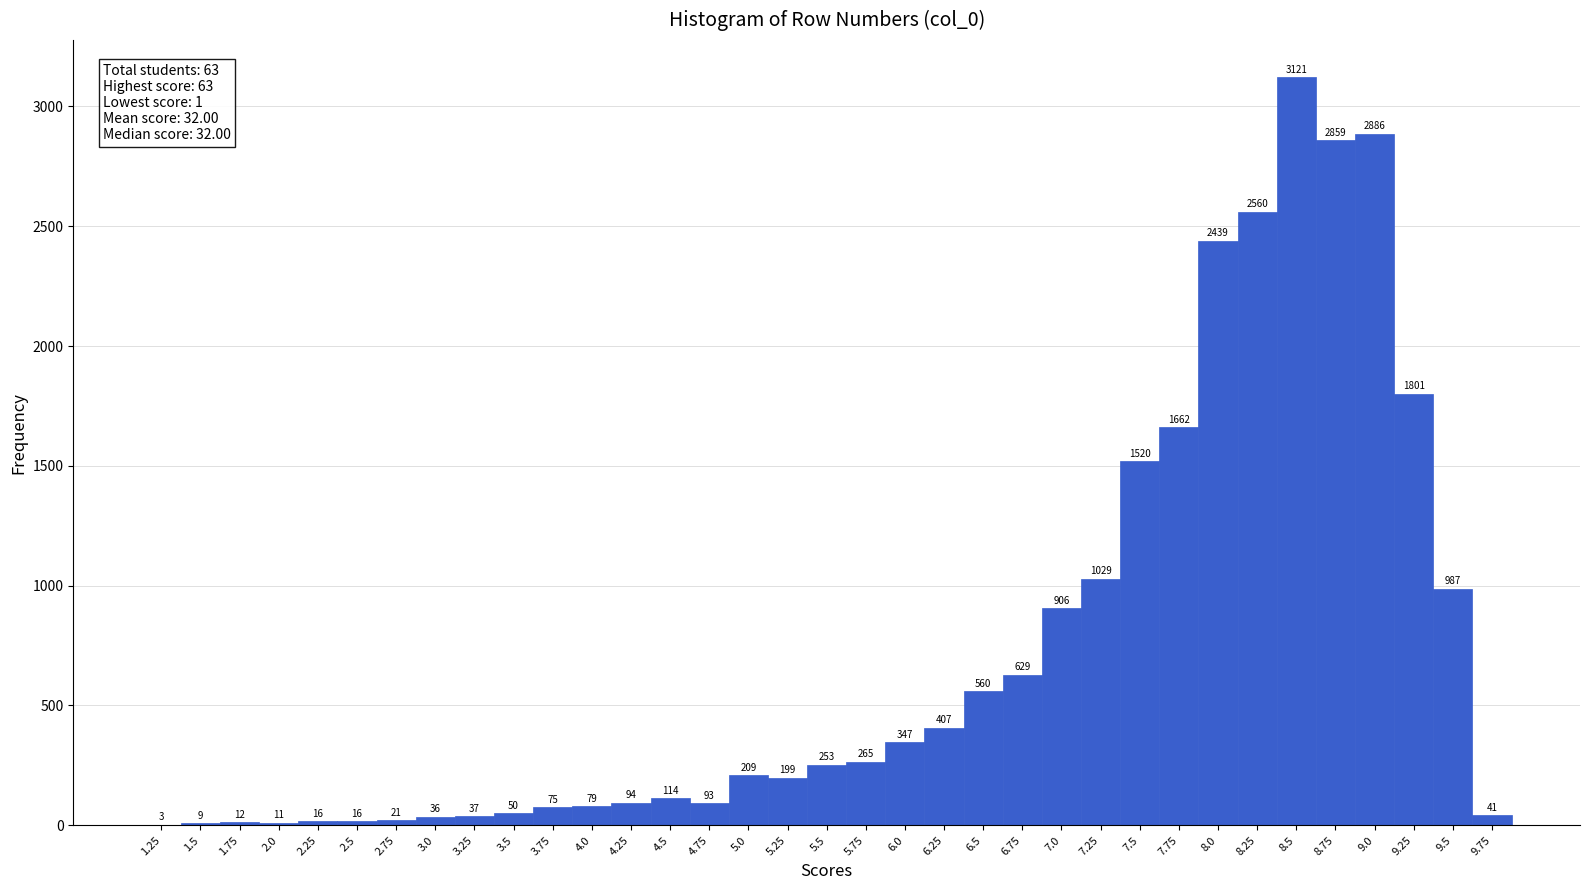

How tall is the bar that spans 9.625 to 9.875 on the x-axis? The bar edges are not printed on the chart, so give them approximately, as read against the axis.

41